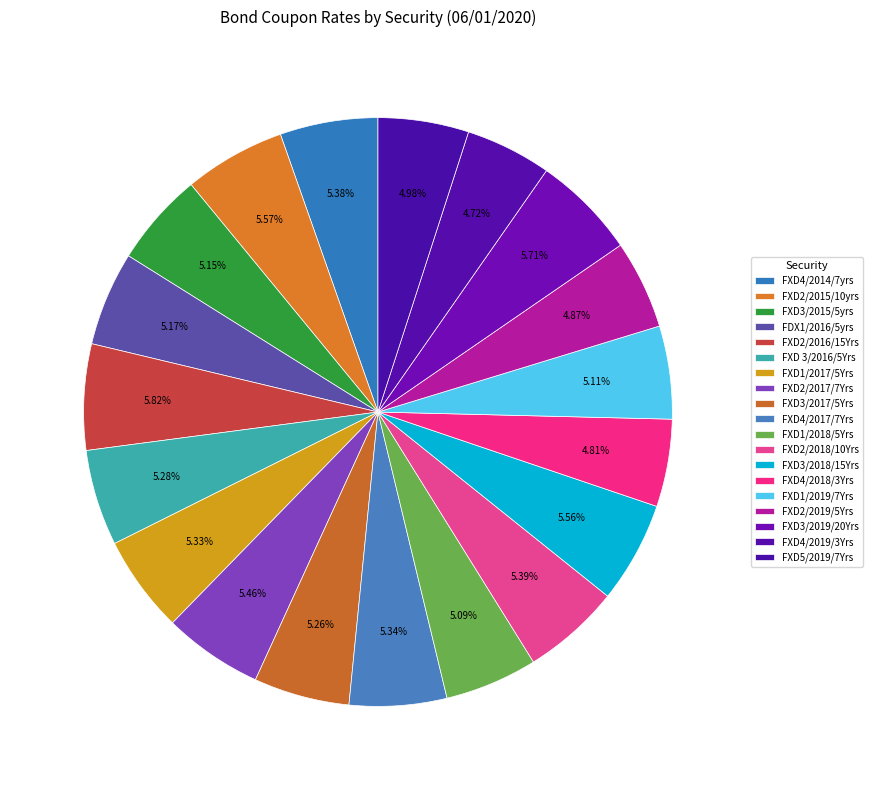

To the nearest percent, what portion does FXD2/2018/10Yrs represent?

5%